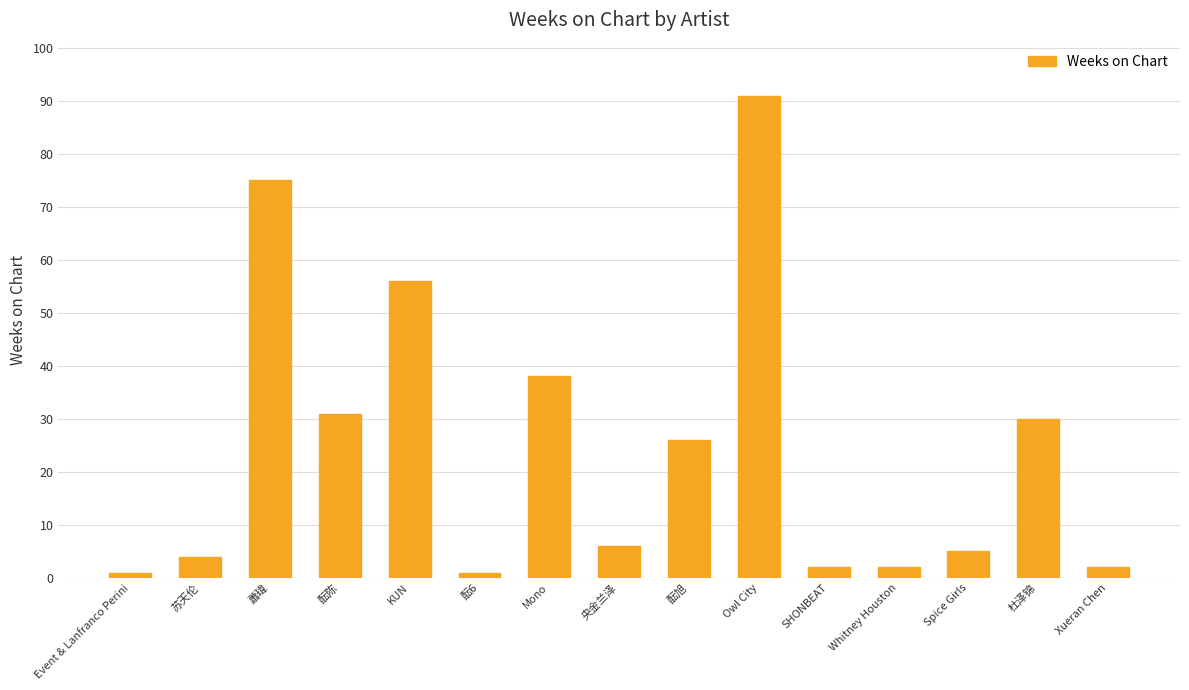

True or false: the data shows 38 at Mono.

True